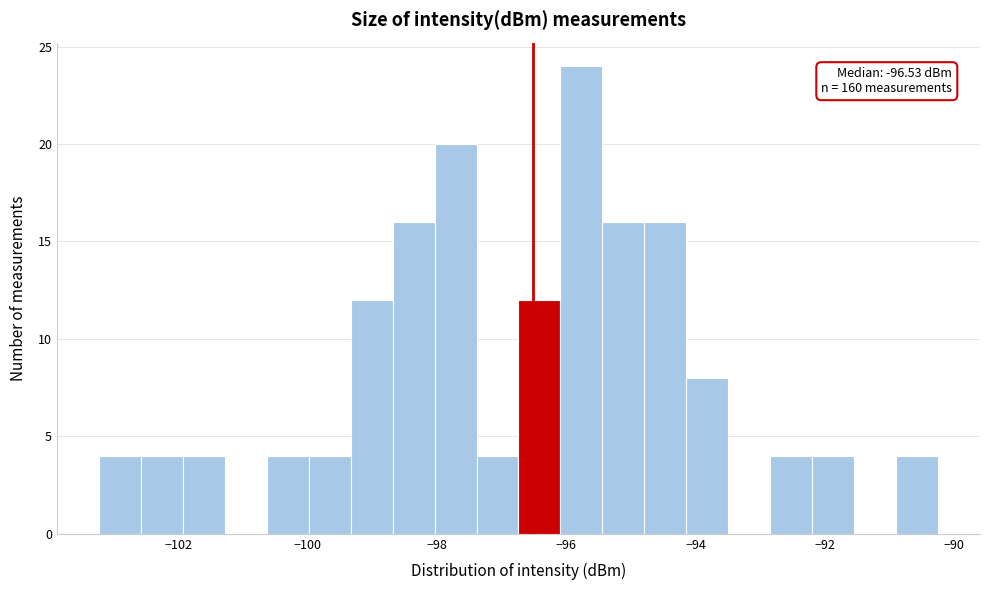

Read against the x-axis, roughly where is the centre of the tallest bar?

-95.8